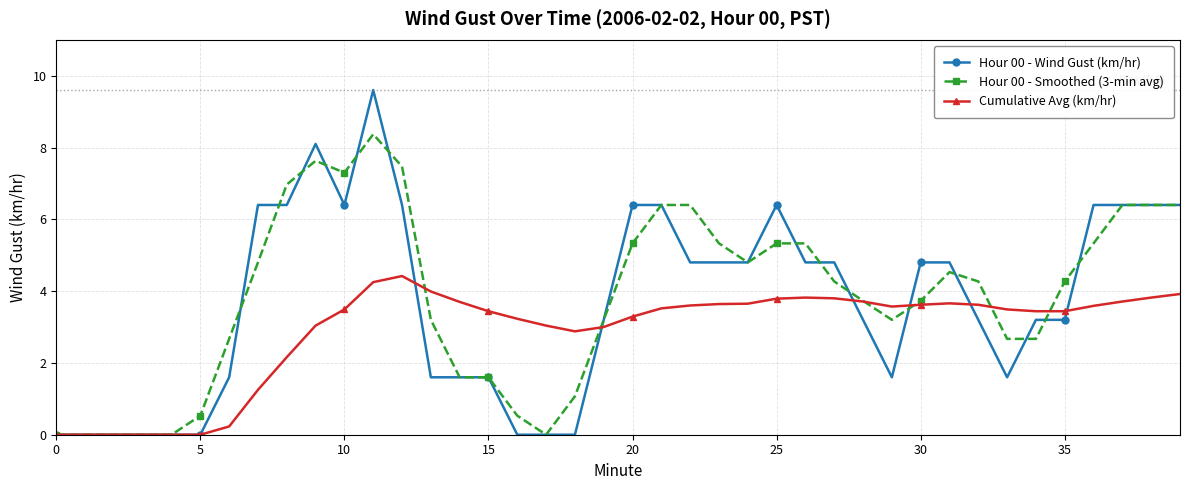

True or false: Hour 00 - Wind Gust (km/hr) has more than 2 interior local peaks.

True